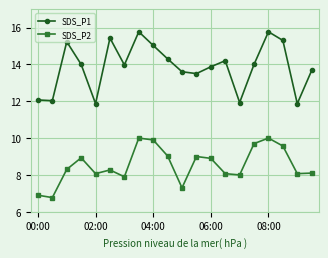

Rank the series by their maximum value, from lowest to highest.

SDS_P2, SDS_P1